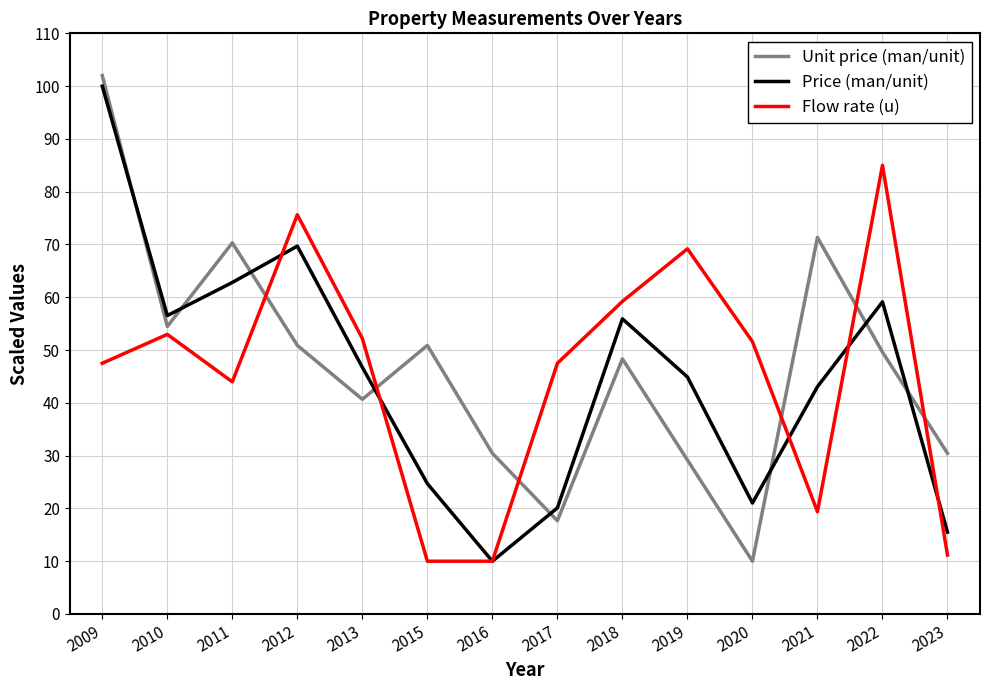

Which series has the widest spread of values?

Unit price (man/unit)